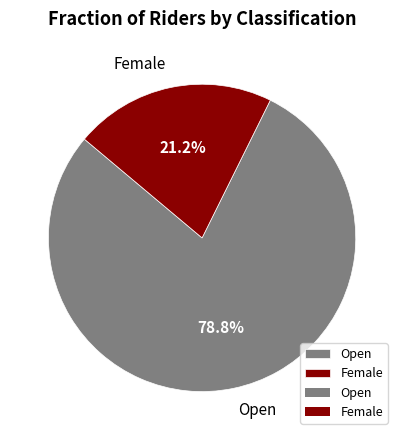

How many segments does this pie chart have?

2